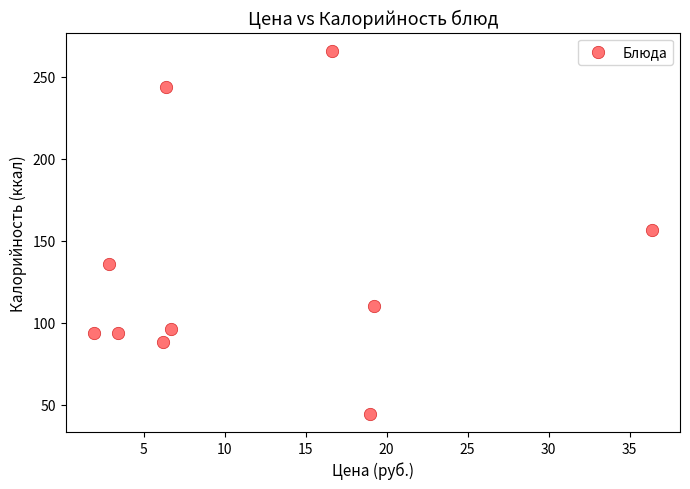

What is the range of X values (max minus min)?

34.5